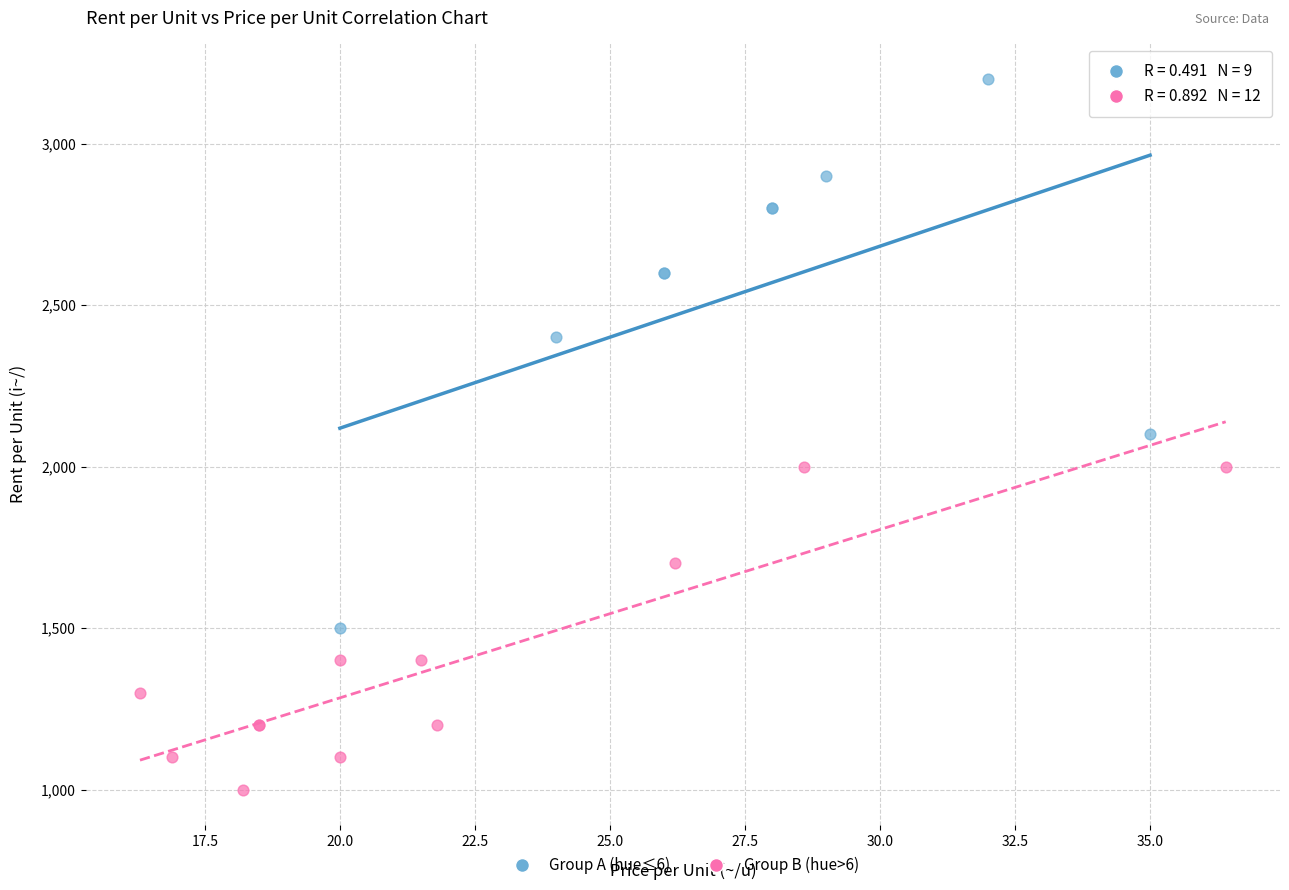

Which series contains the highest Y value?

Group A (hue≤6)